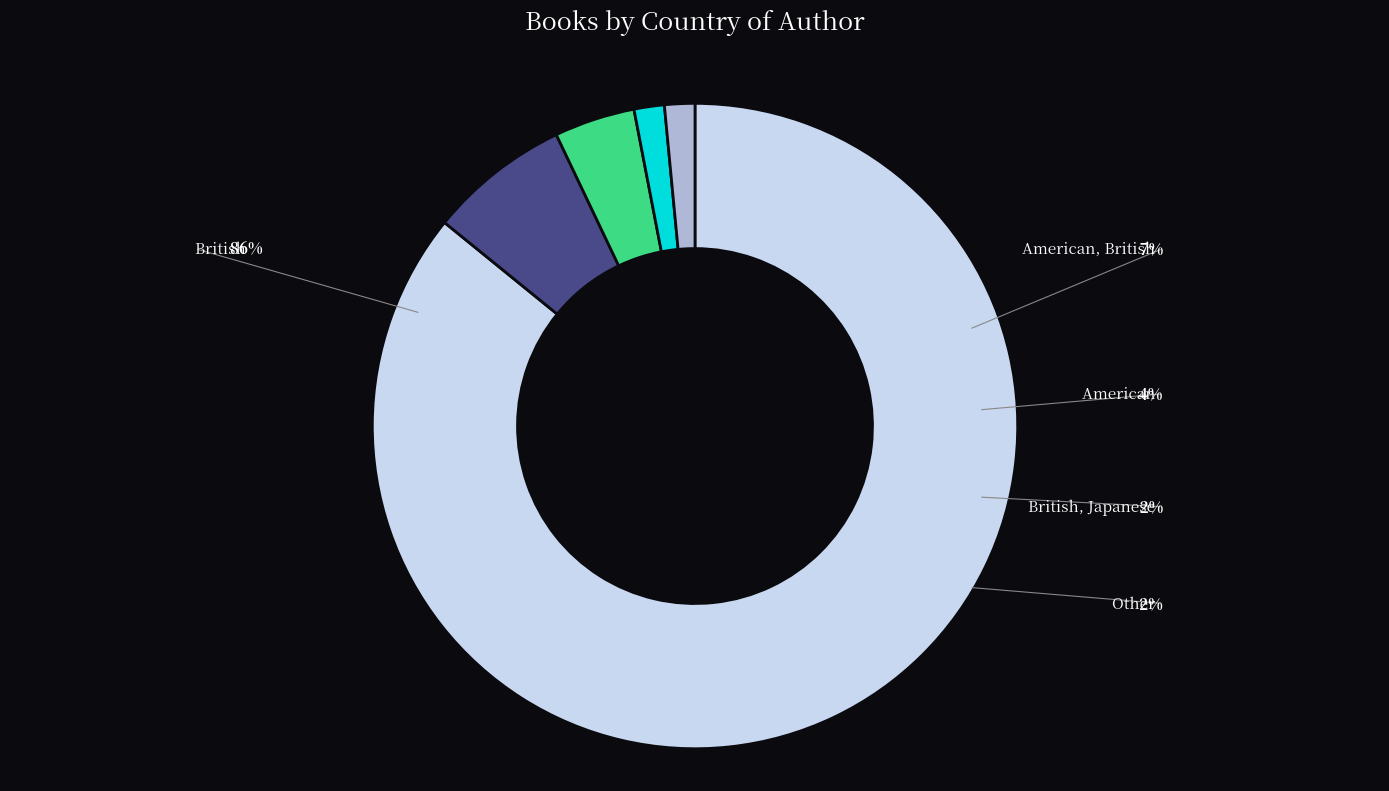

Does any single category account for the majority?

Yes